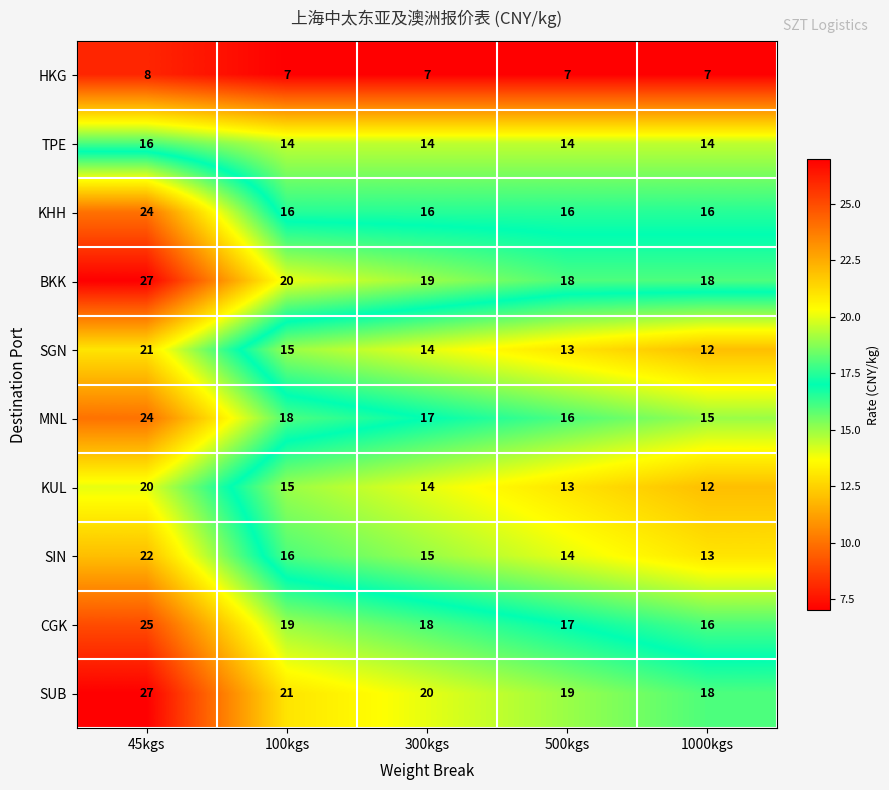

What is the average value of the CGK series?

19